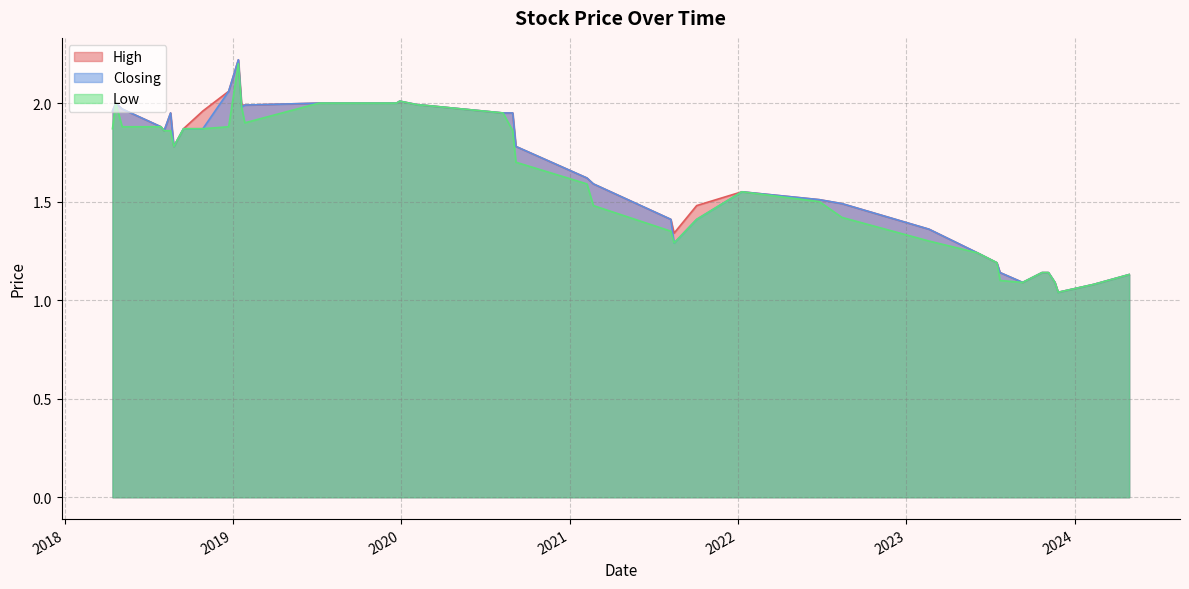

The Low series shows 0.3 at 2024-04-28. True or false?

False